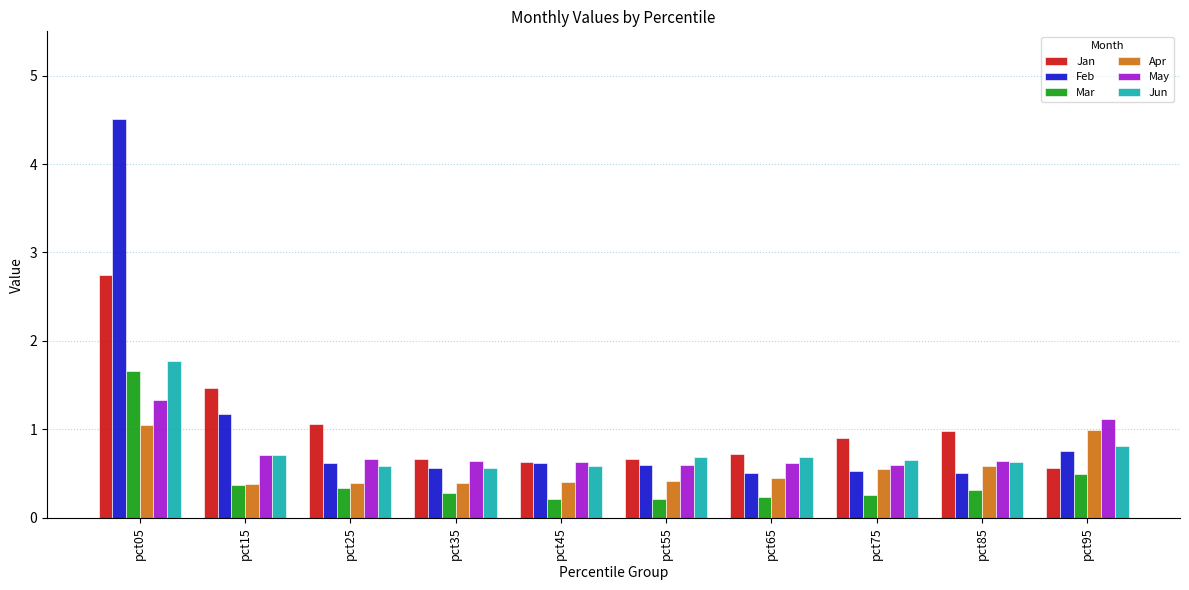

Which series has the widest spread of values?

Feb